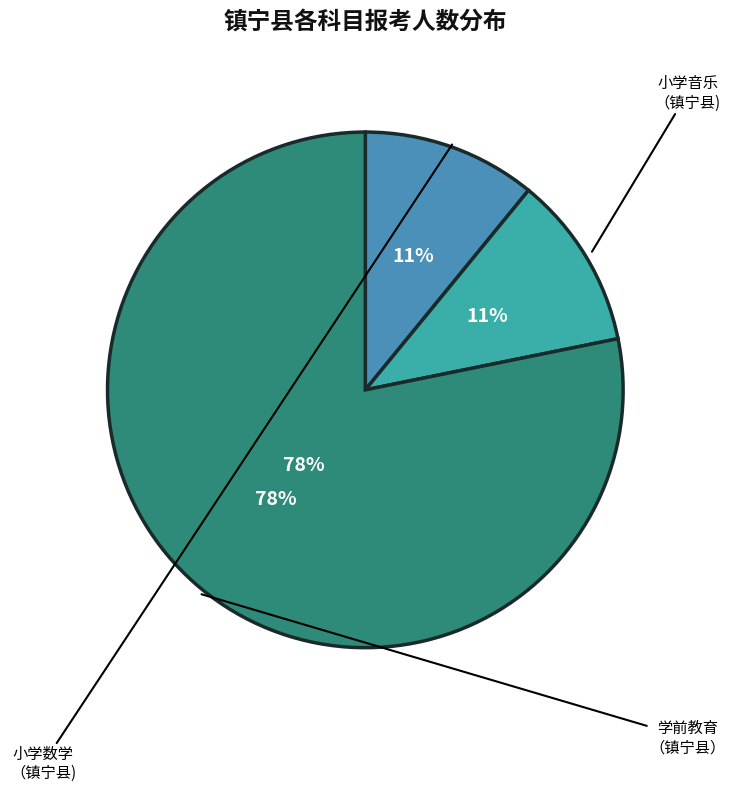

Approximately how many times larger is the value at 小学数学（镇宁县) compared to 小学音乐（镇宁县)?

1.0